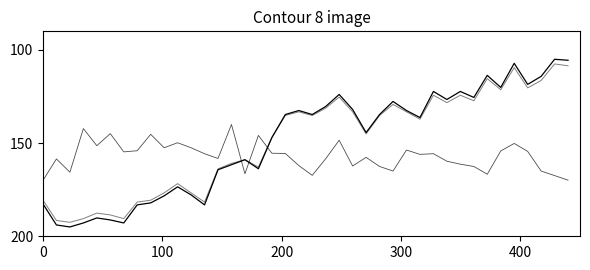

How many lines are shown in the chart?

3